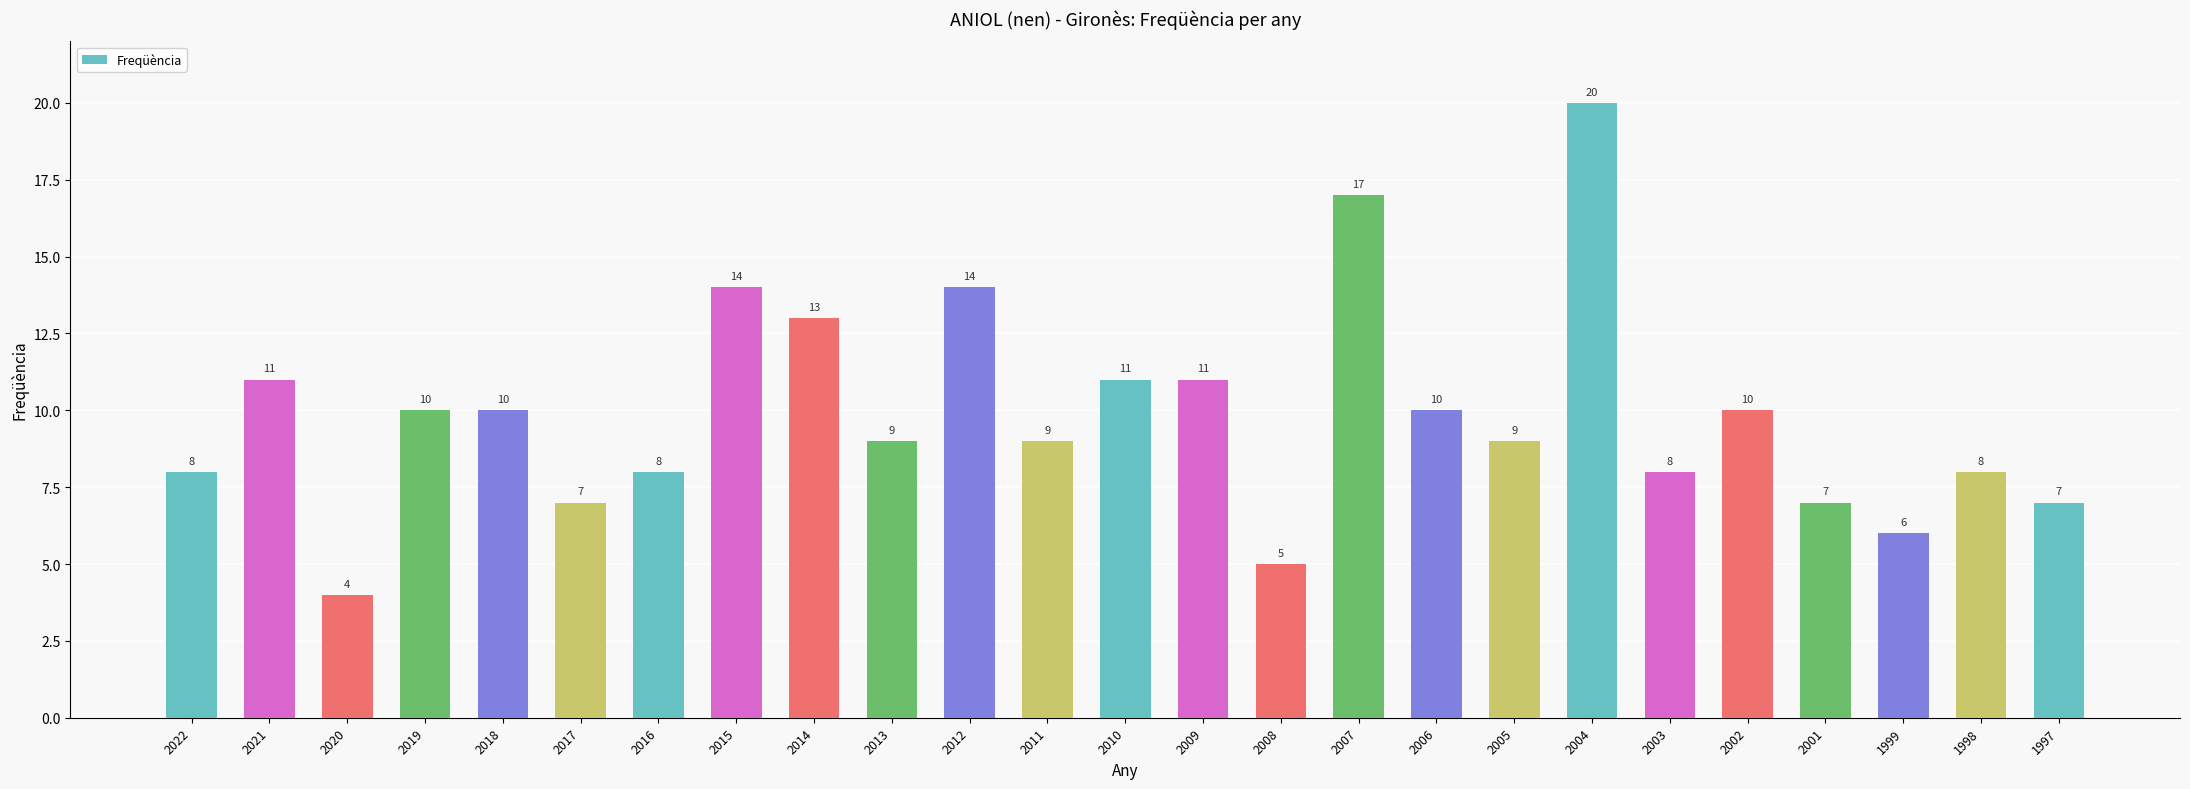

How many values are below 9?

10